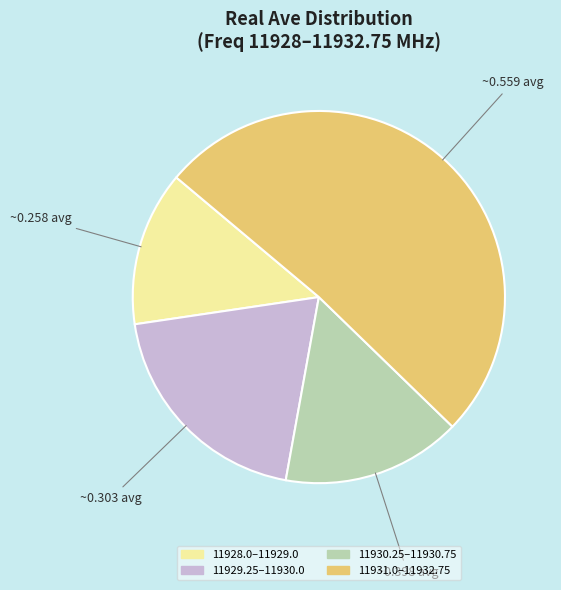

Does any single category account for the majority?

Yes